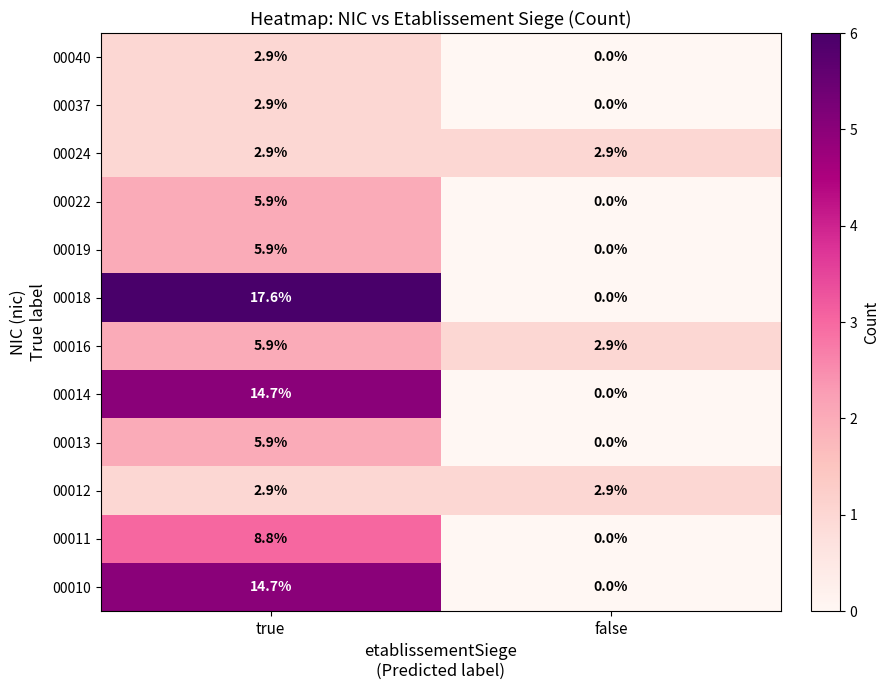

Which category has the lowest value across all series?

false